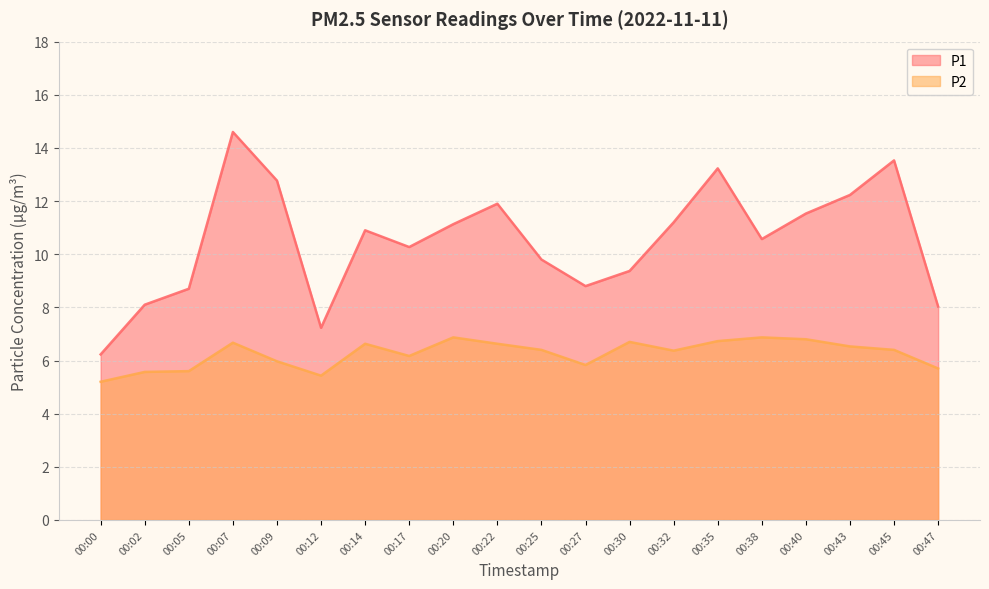

What is the total value across all series at 00:40?

18.3